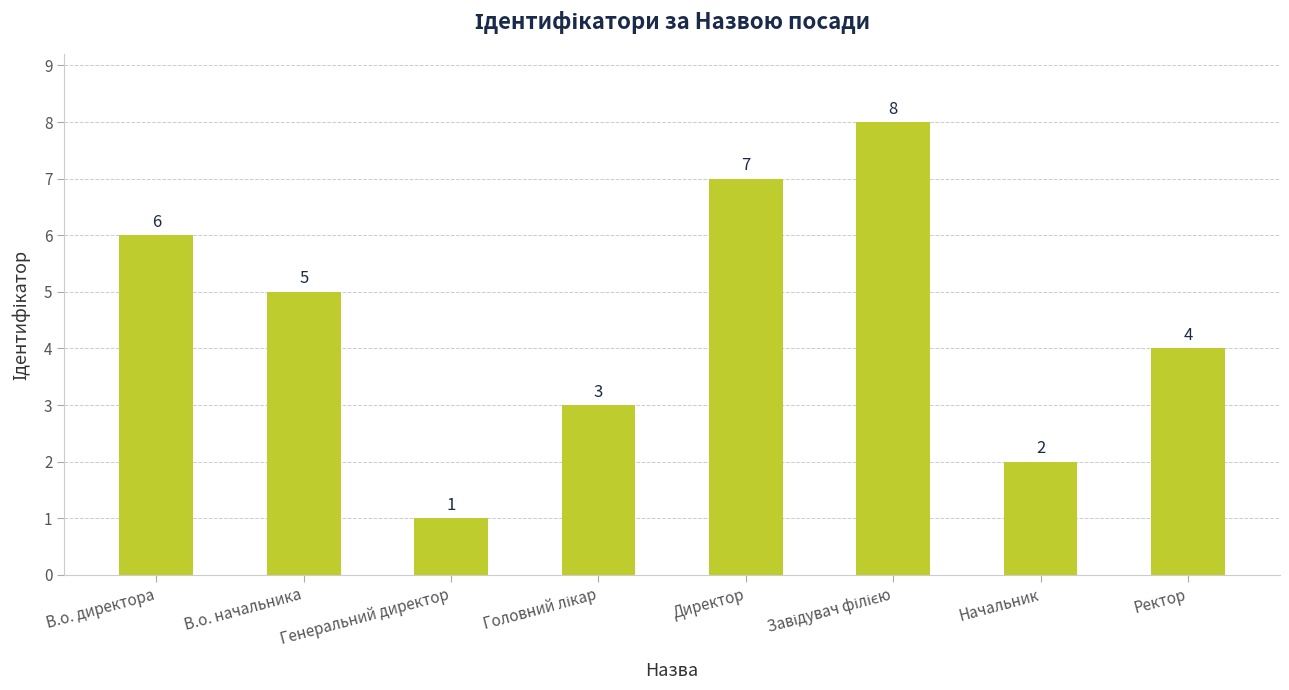

How many series are shown in this chart?

1